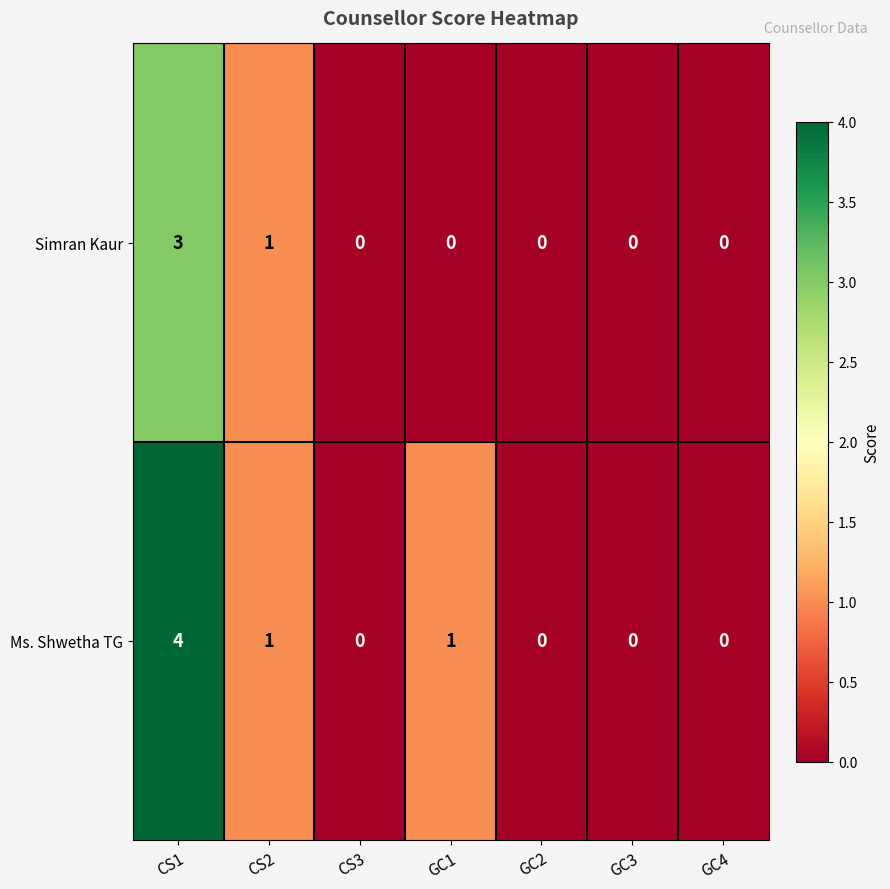

What is the difference between the maximum and minimum values in the Ms. Shwetha TG series?

4